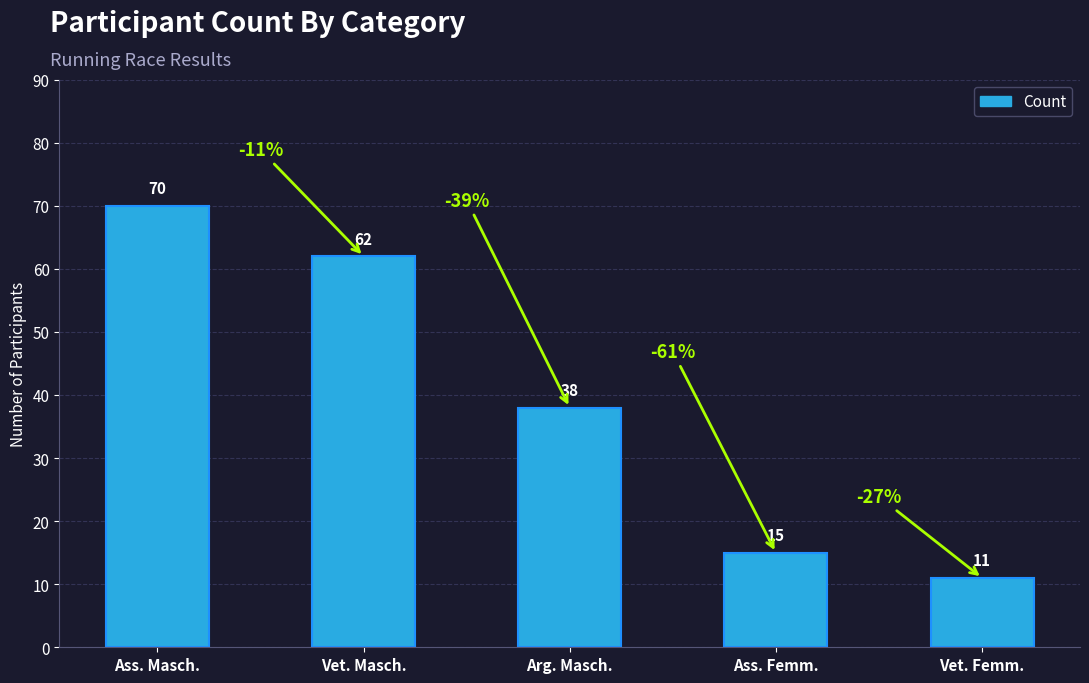

Reading right to left, list all the values displayed in this chart.

11	15	38	62	70